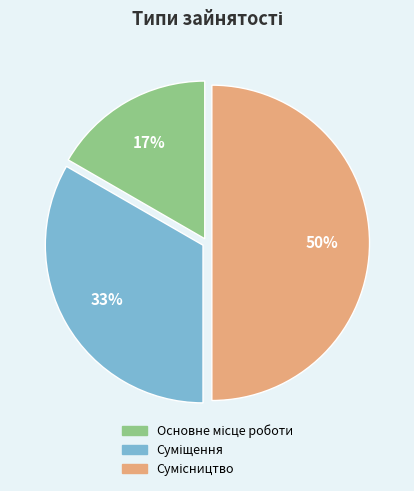

To the nearest percent, what is the difference between the largest and smallest slice percentages?

33%